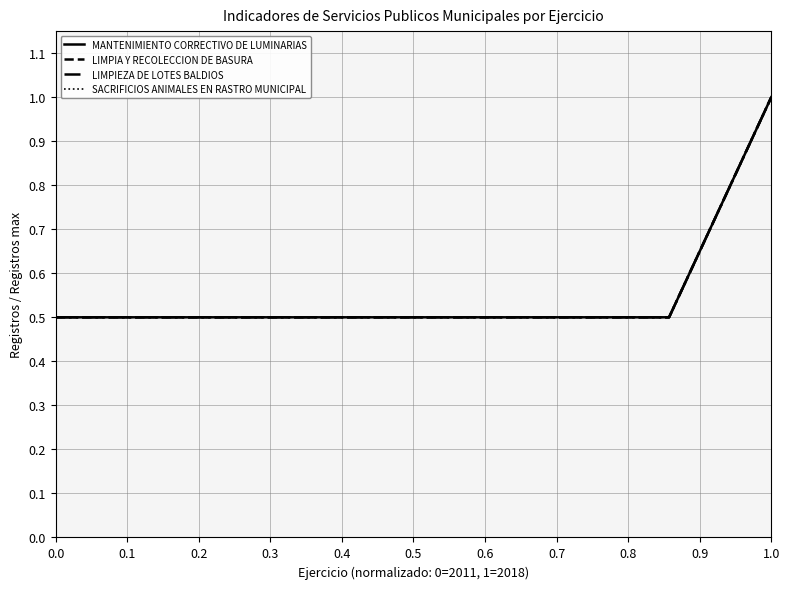

How many lines are shown in the chart?

4